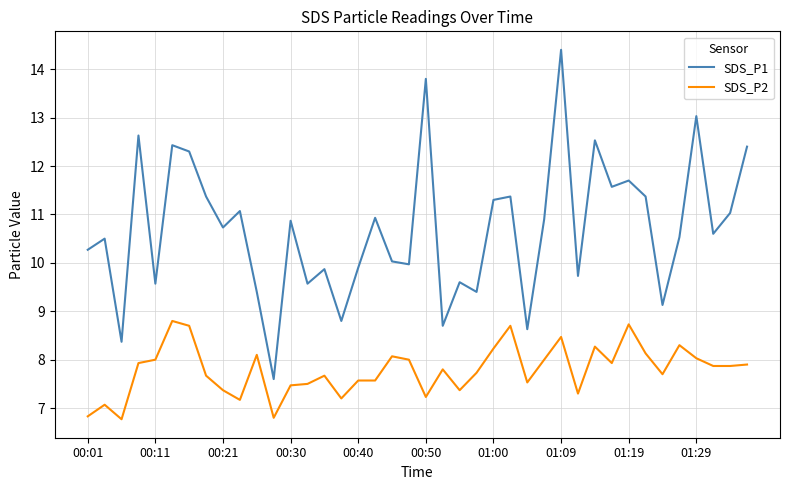

Which series has the widest spread of values?

SDS_P1